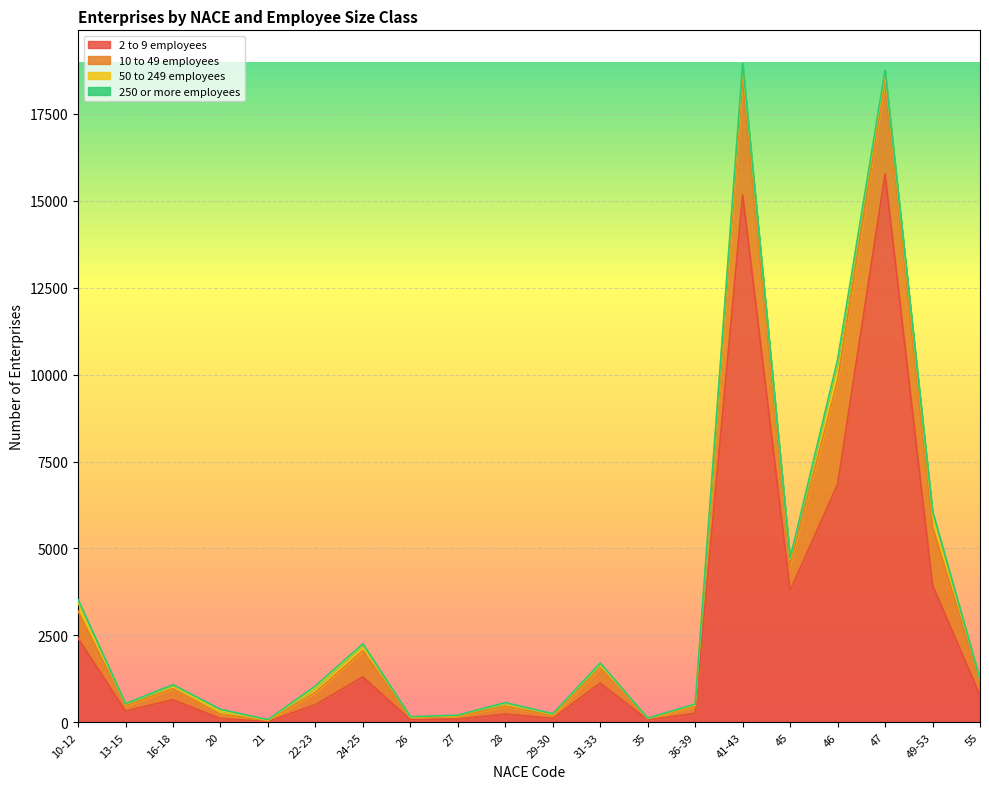

What is the label of the 20th point from the right?

10-12